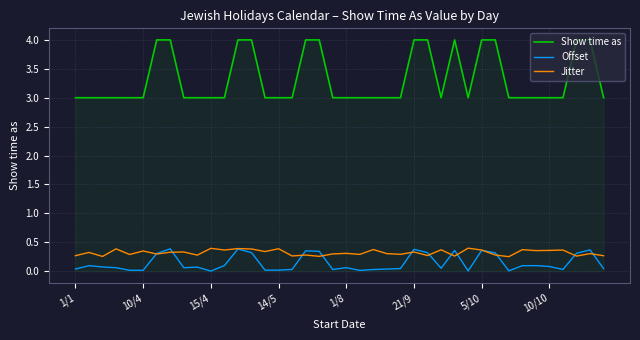

Does the chart have visible grid lines?

Yes